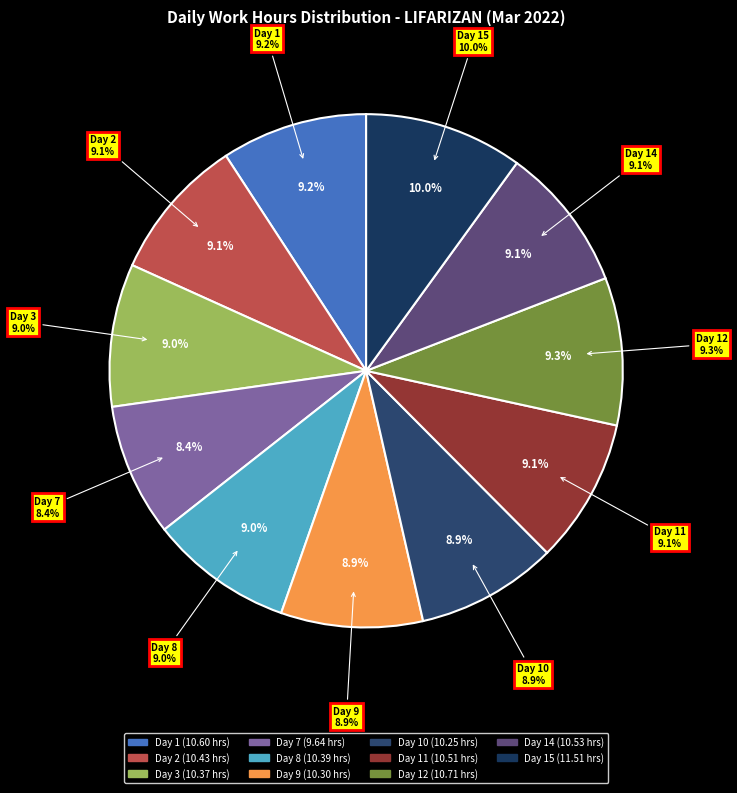

What percentage is the Day 15 slice, to the nearest percent?

10%